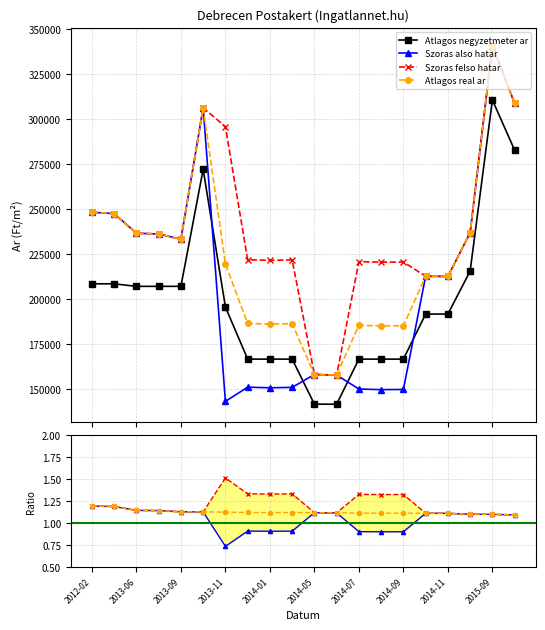

What value does the Szoras also hatar series have at 2013-06?

1.2